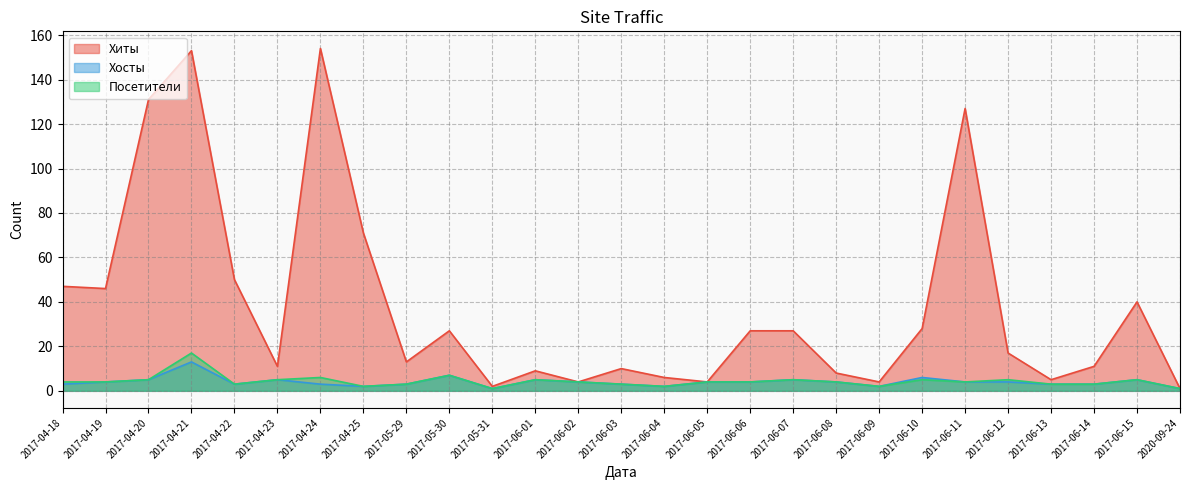

True or false: Хосты has more than 1 points higher than both neighbors.

True